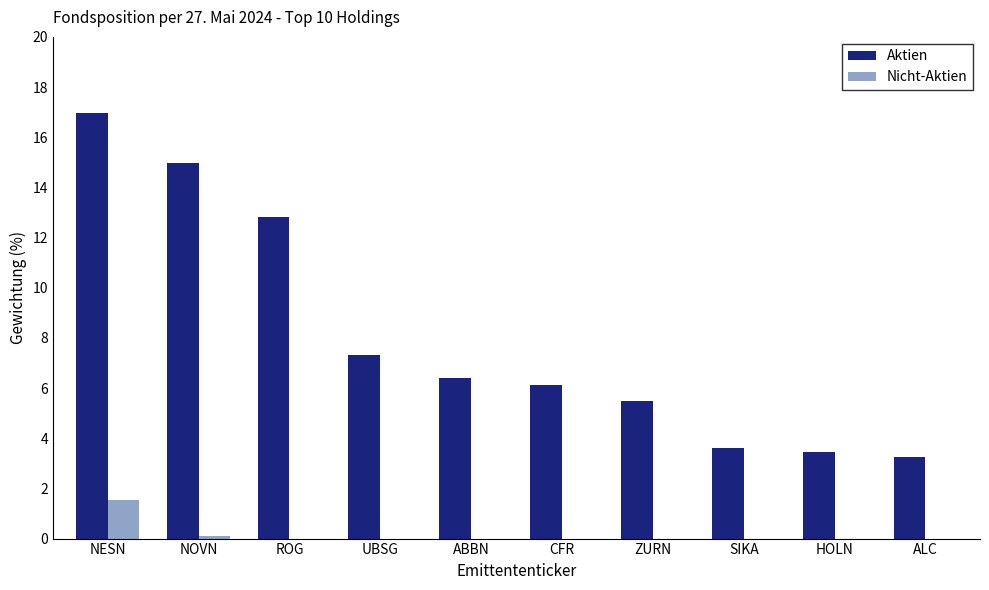

Which category has the highest value across all series?

NESN